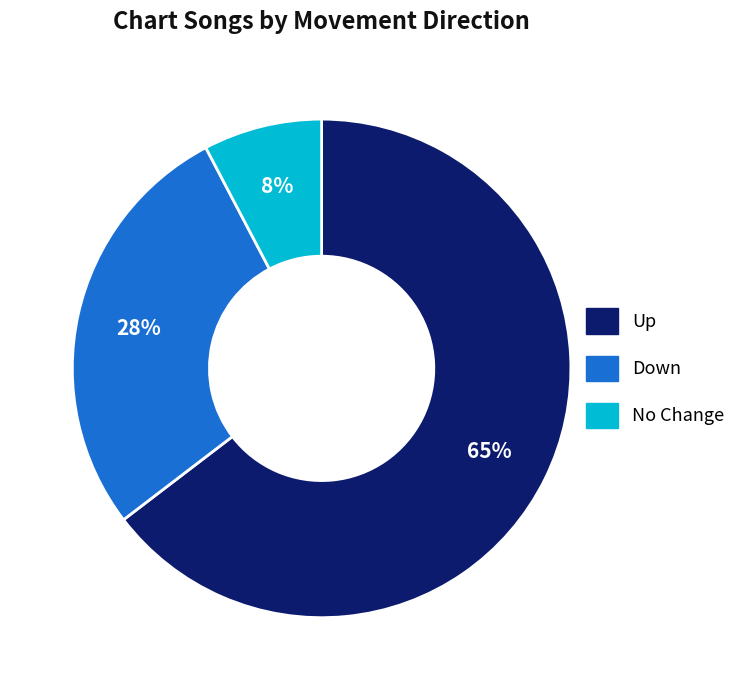

To the nearest percent, what is the average slice percentage?

33%